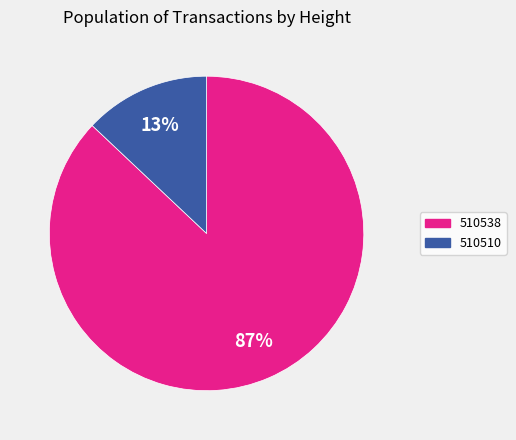

Which slice is the largest?

510538